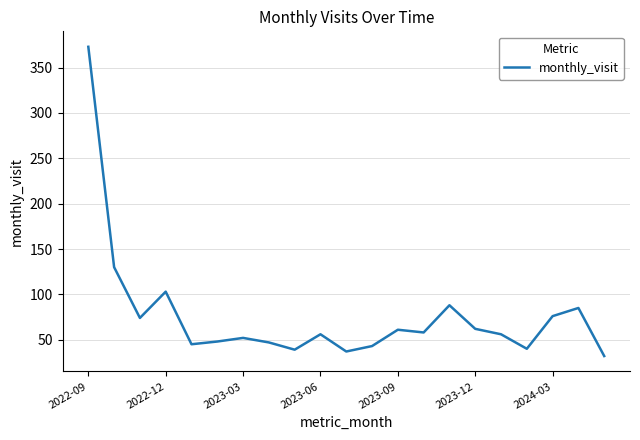

What is the smallest value displayed?

32